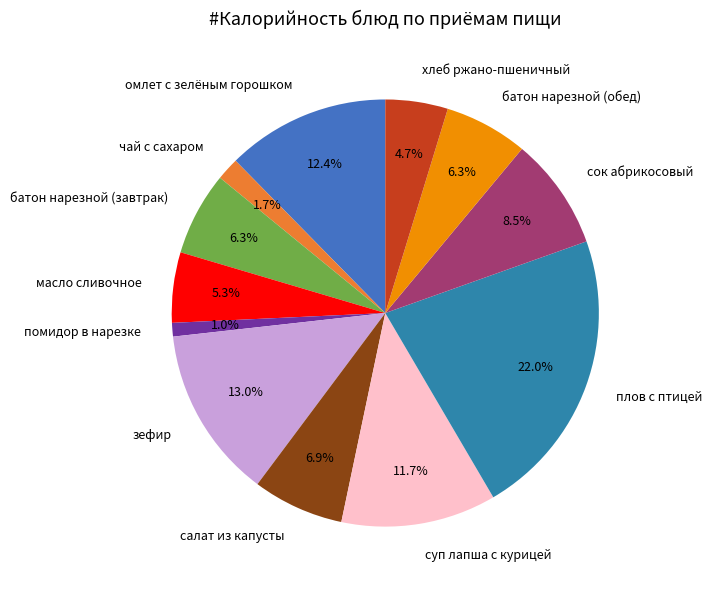

To the nearest percent, what is the combined percentage of сок абрикосовый and плов с птицей?

31%